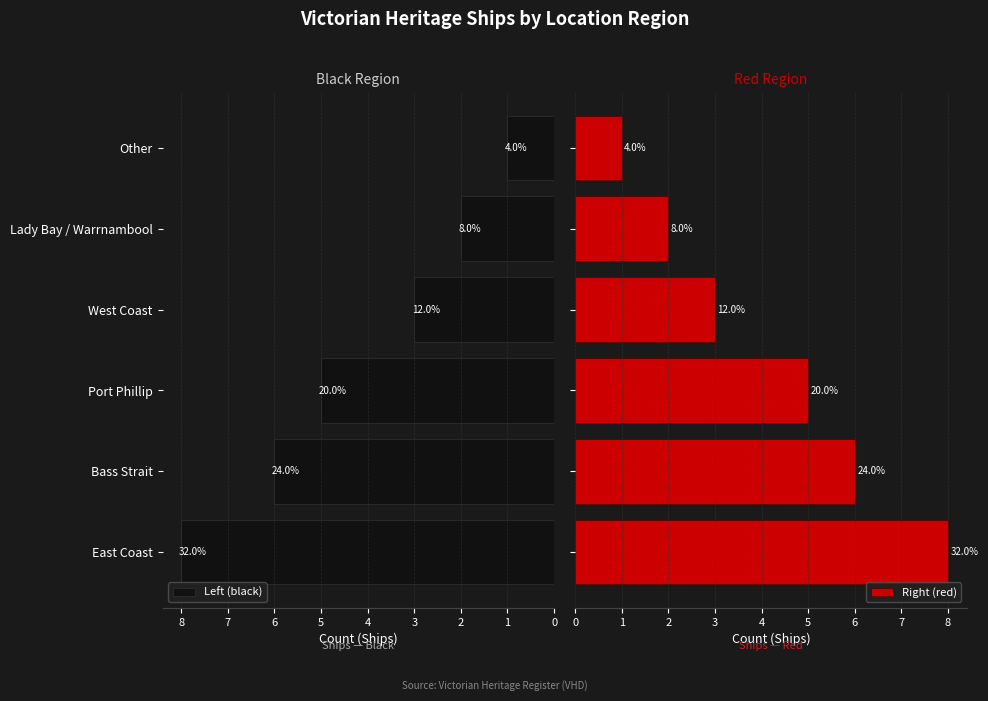

How many bars are there in total?

12